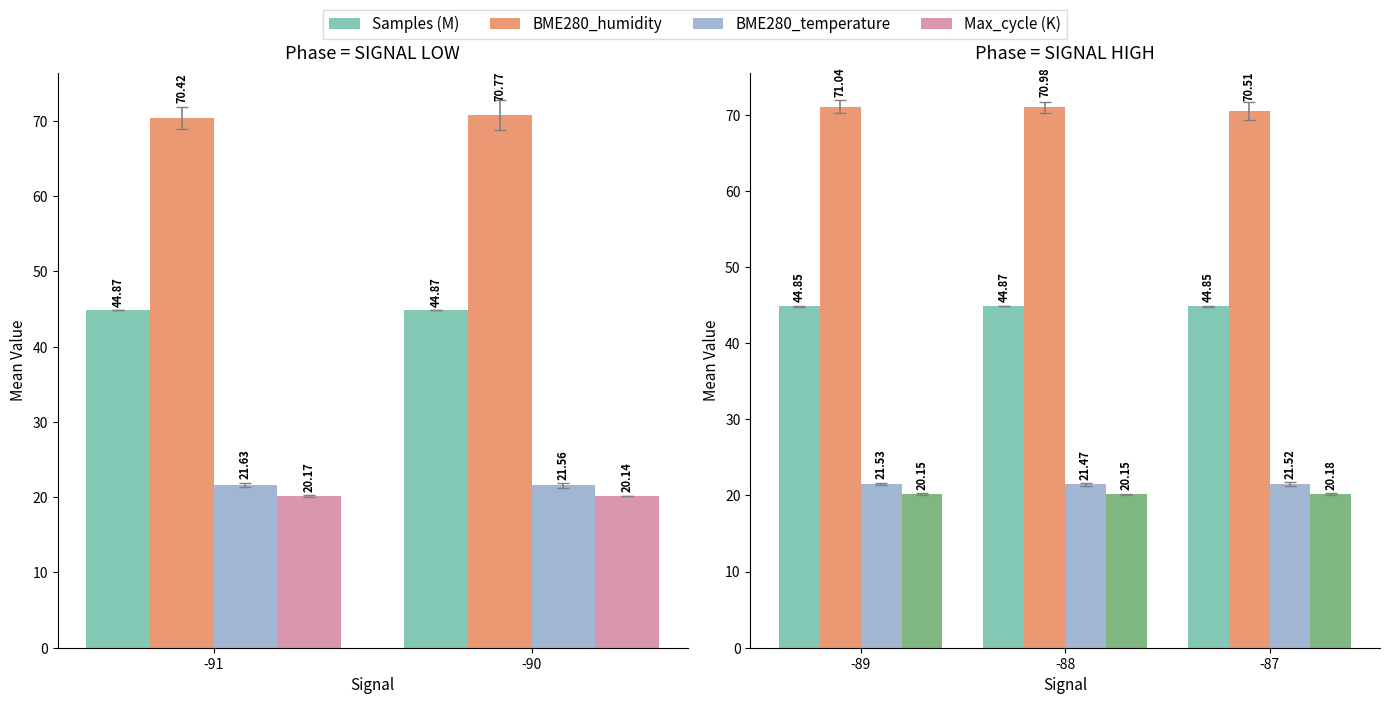

What are all the series names shown in the legend?

Samples (M), BME280_humidity, BME280_temperature, Max_cycle (K)